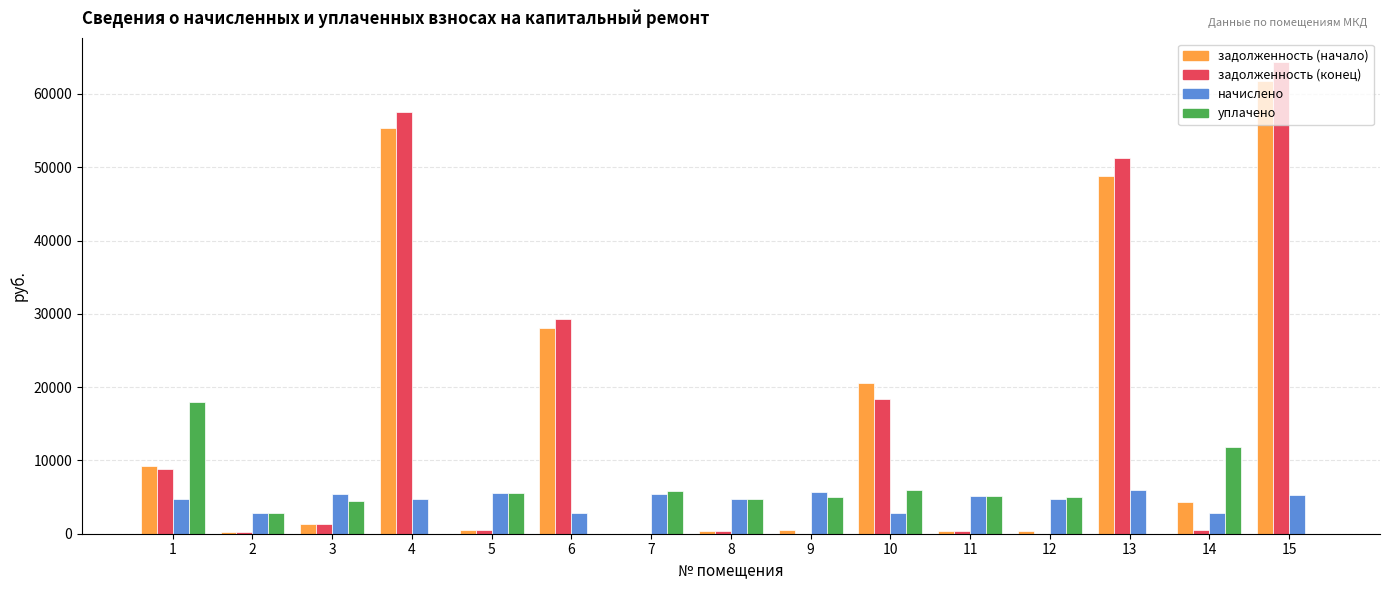

At which label does начислено first exceed 4783?

3